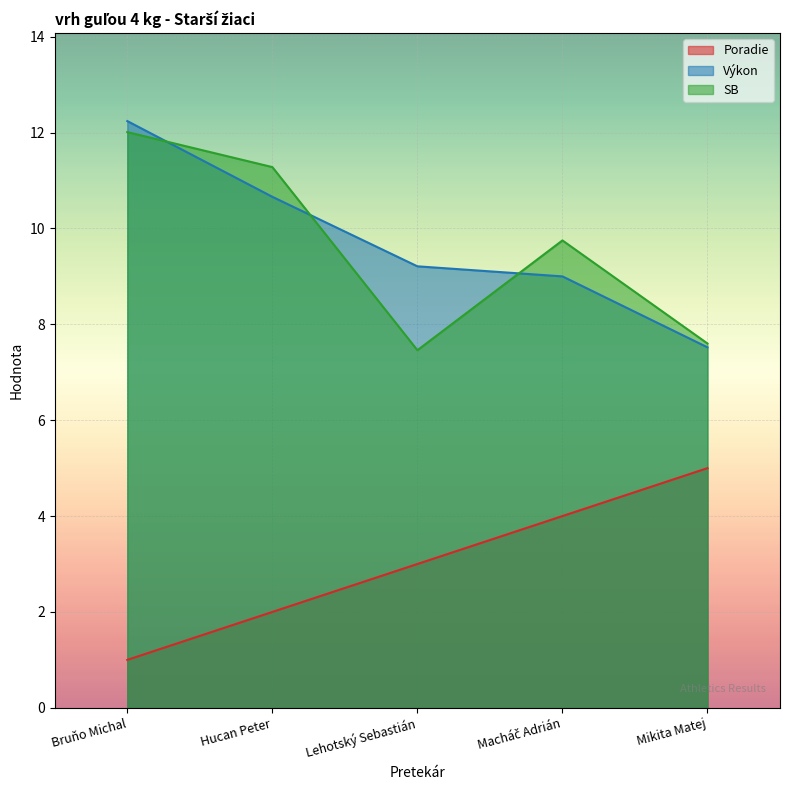

What is the value of the Poradie point at the 3rd from the left?

3.0